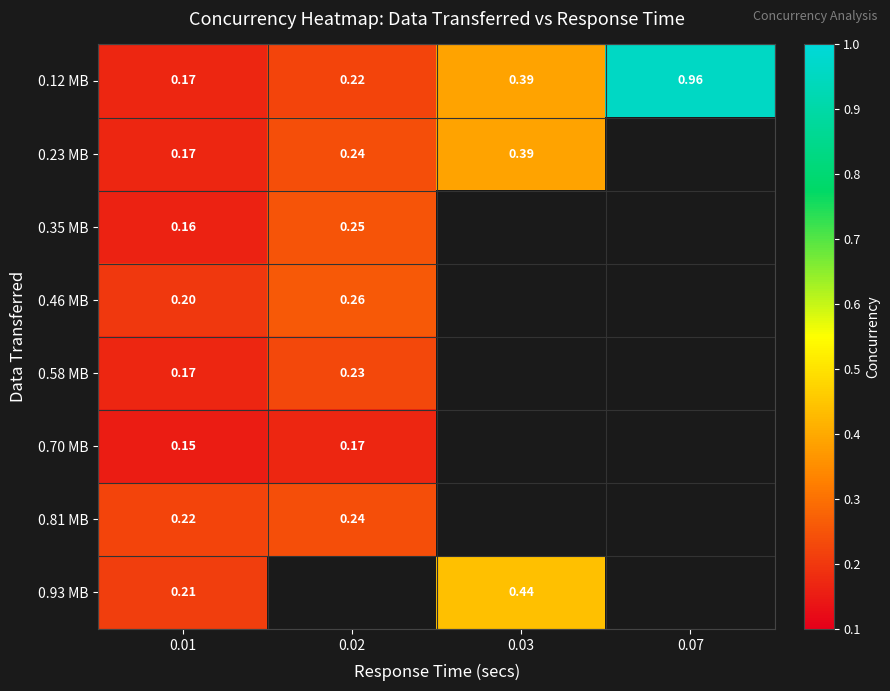

At how many categories does at least one series exceed 0?

4